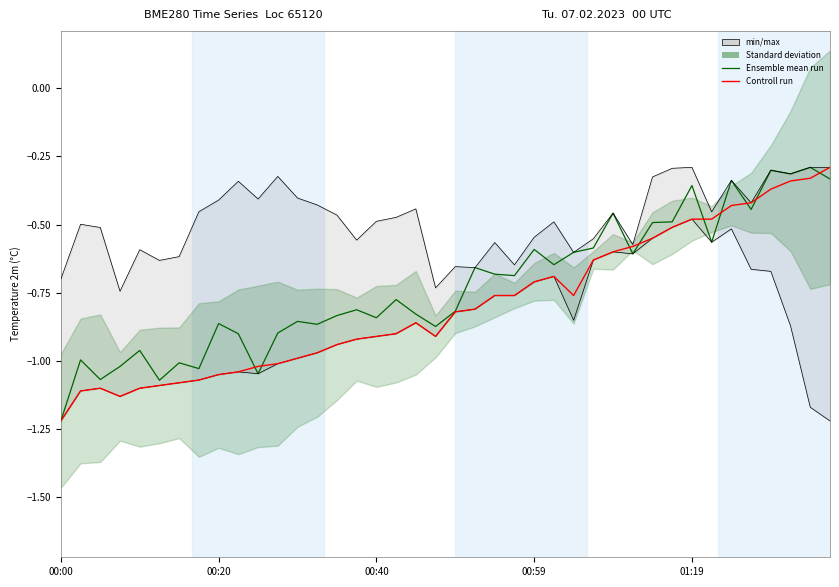

How many lines are shown in the chart?

2